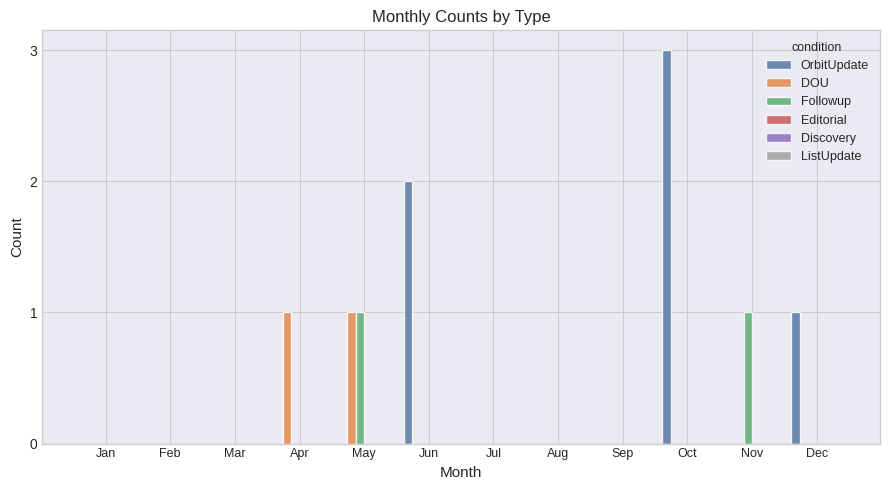

Is it true that OrbitUpdate equals 0 at Sep?

True